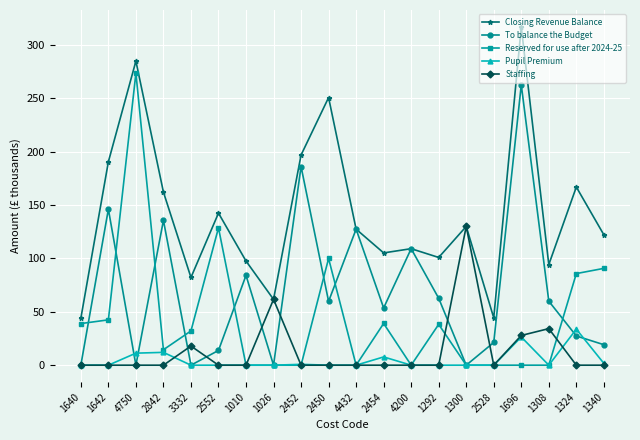

True or false: To balance the Budget and Reserved for use after 2024-25 intersect in this chart.

True